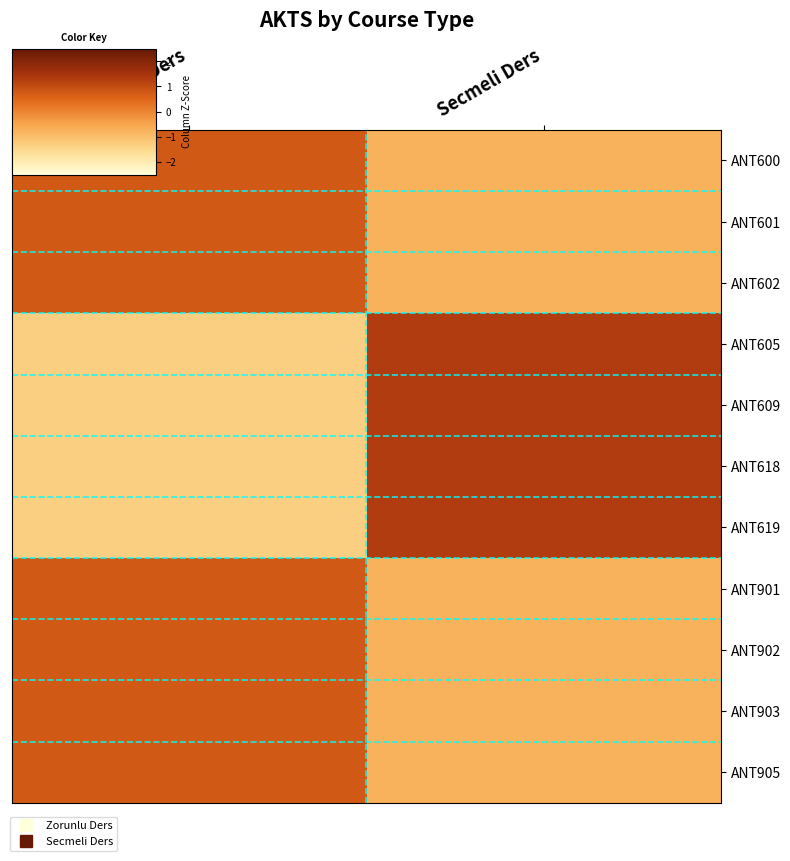

Which series changed the most between Zorunlu Ders and Secmeli Ders?

ANT605